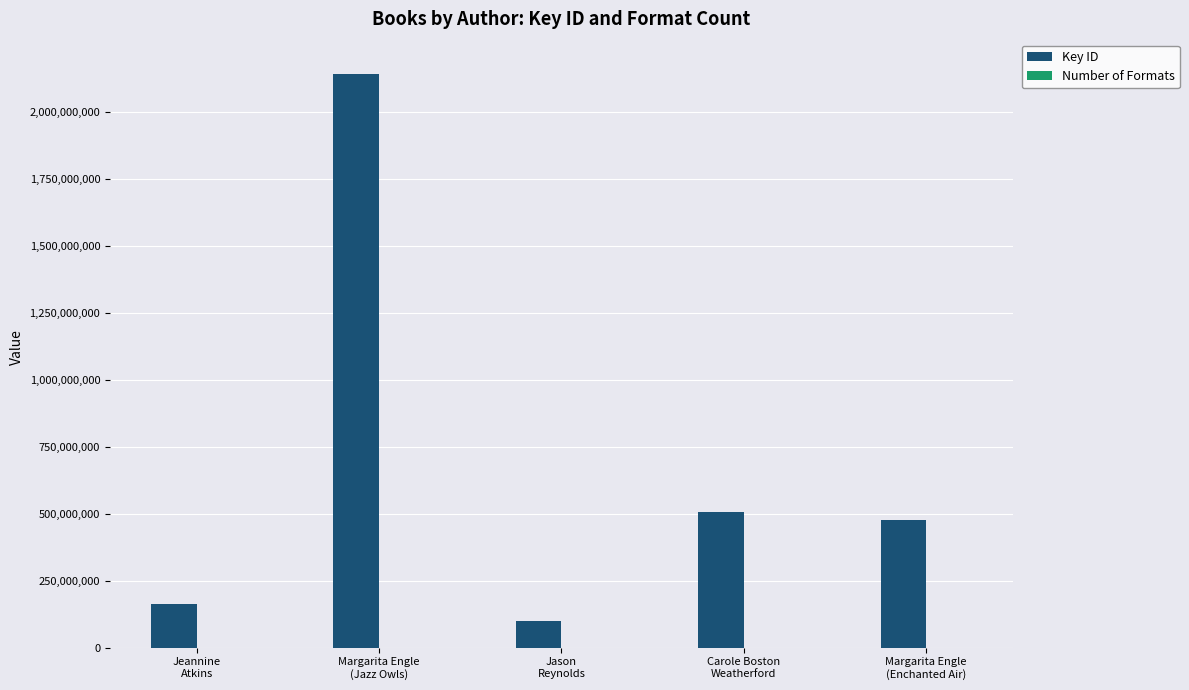

Which series has the largest total across all categories?

Key ID